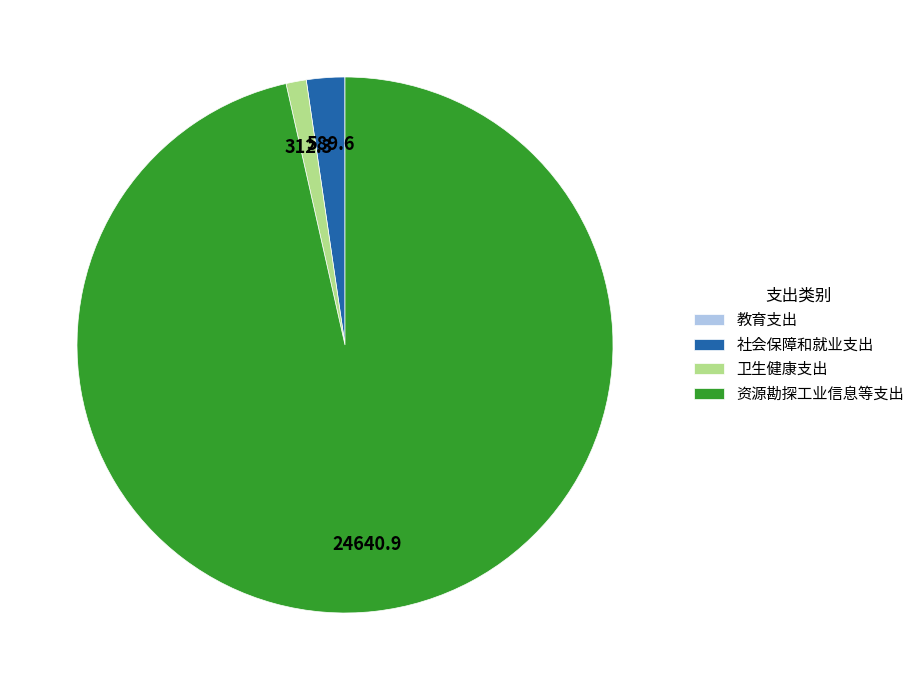

Combined, do 卫生健康支出 and 社会保障和就业支出 account for over 50%?

No